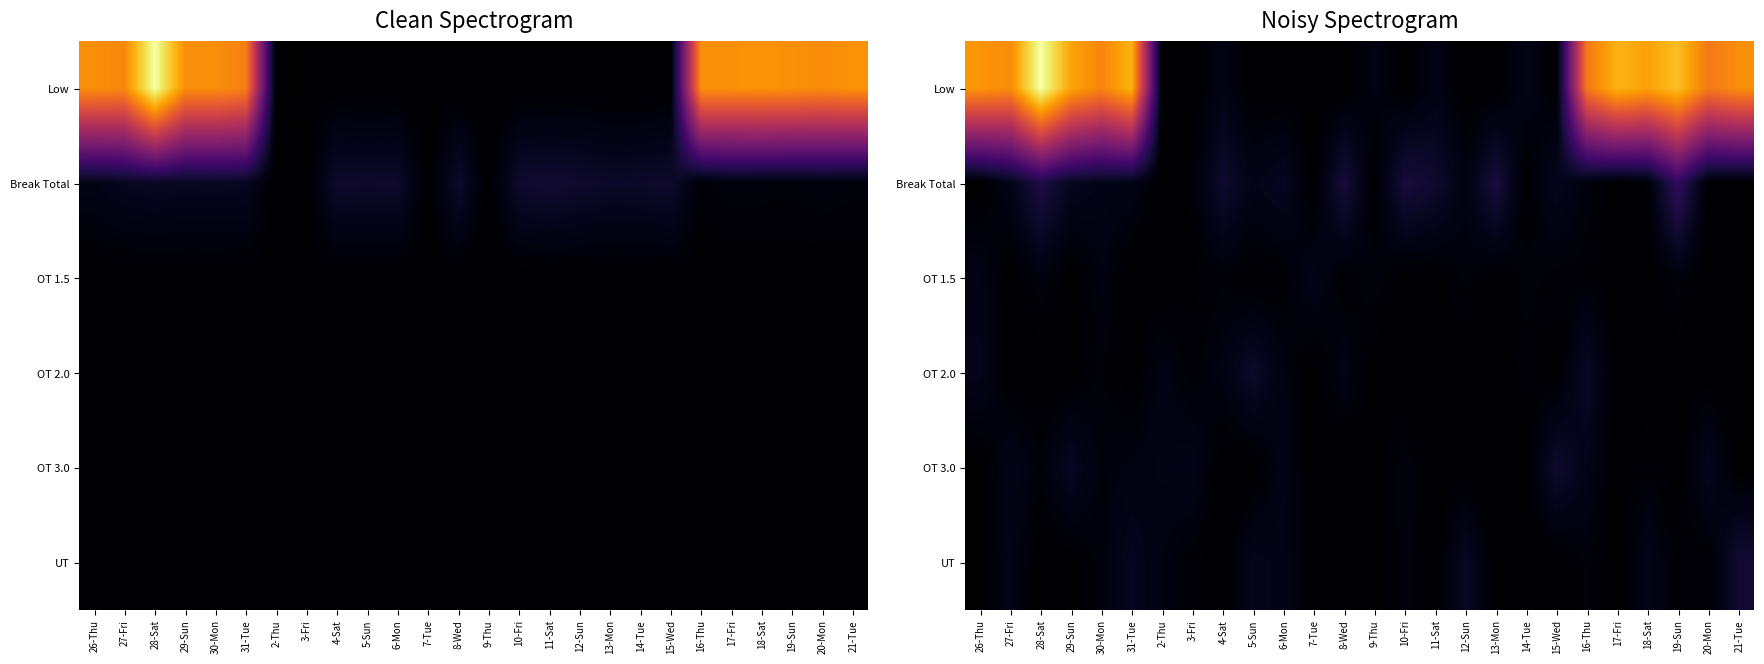

At how many categories does at least one series exceed 9?

9